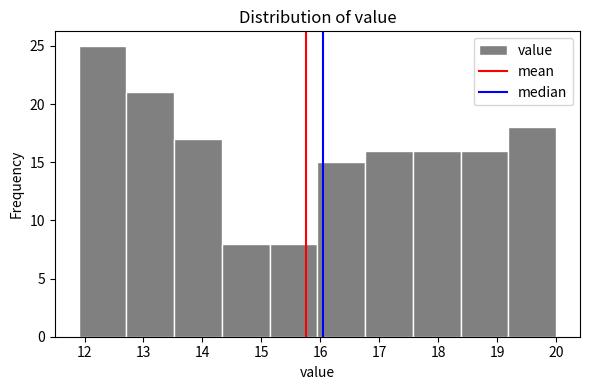

Reading left to right, list every bar in this chart as the range it spans on the x-axis followed by its height. Neither the bar edges nor the heights are printed on the chart, so give them approximately, as read against the axes.

11.90 to 12.71: 25
12.71 to 13.52: 21
13.52 to 14.33: 17
14.33 to 15.14: 8
15.14 to 15.95: 8
15.95 to 16.76: 15
16.76 to 17.57: 16
17.57 to 18.38: 16
18.38 to 19.19: 16
19.19 to 20.00: 18